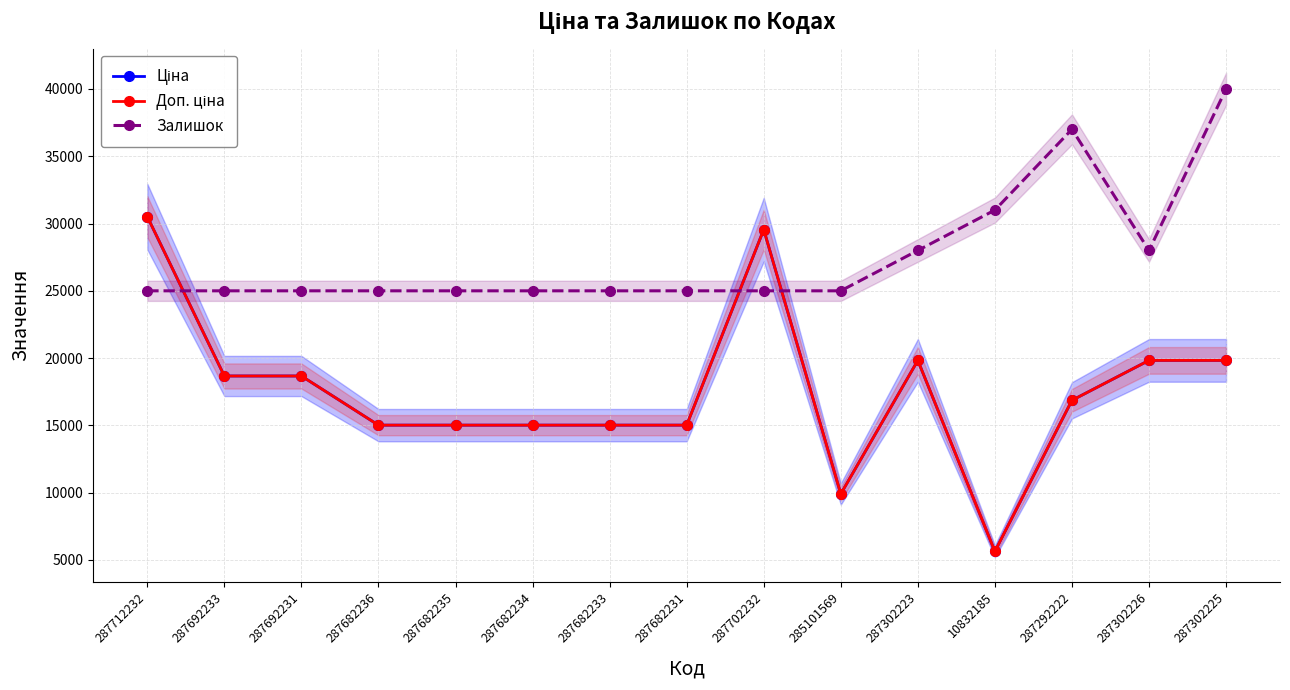

Which category has the lowest value in the Ціна series?

10832185